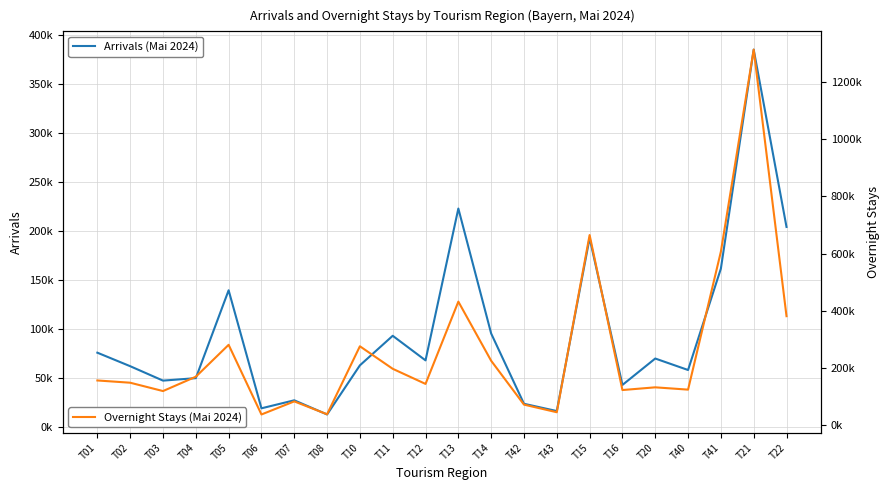

Where is the first local maximum for Overnight Stays (Mai 2024)?

T05